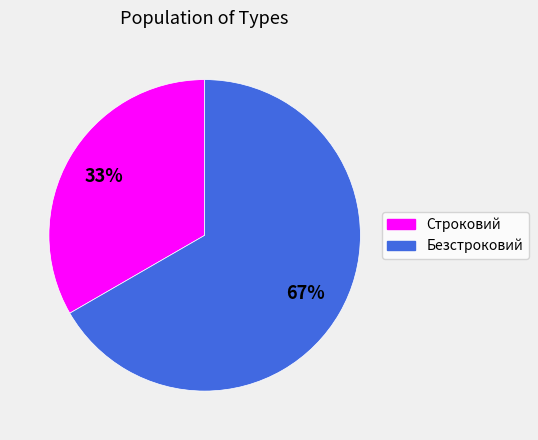

To the nearest percent, what percentage of the pie is Строковий?

33%